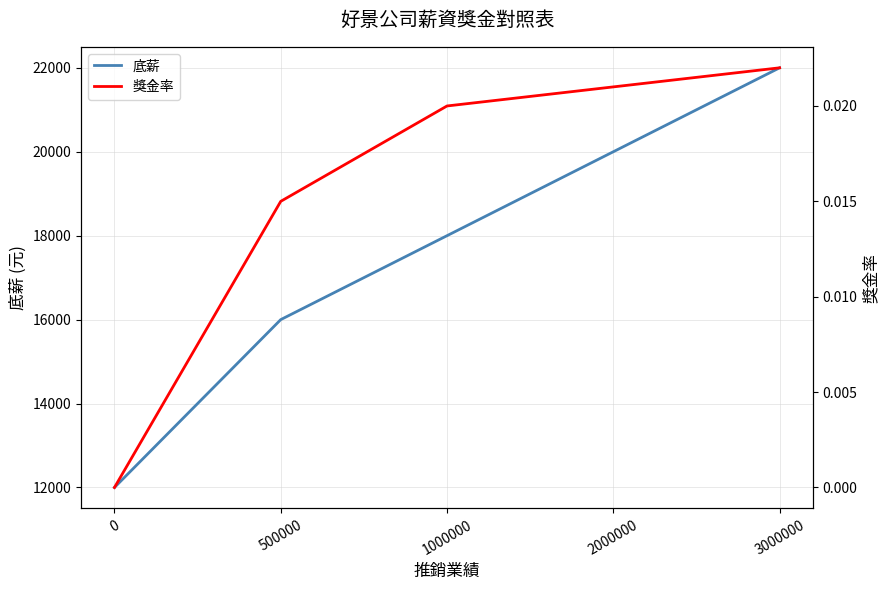

At which category is the sum across all series the highest?

3000000